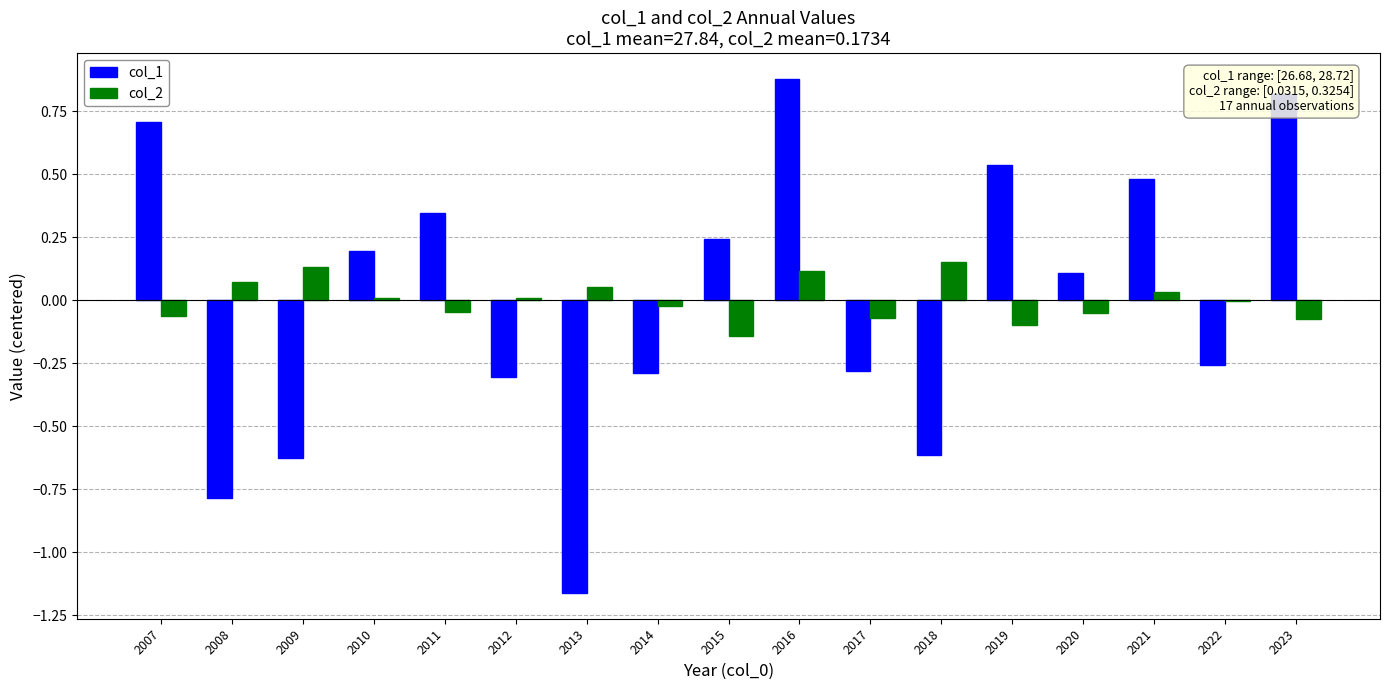

Which series has the widest spread of values?

col_1